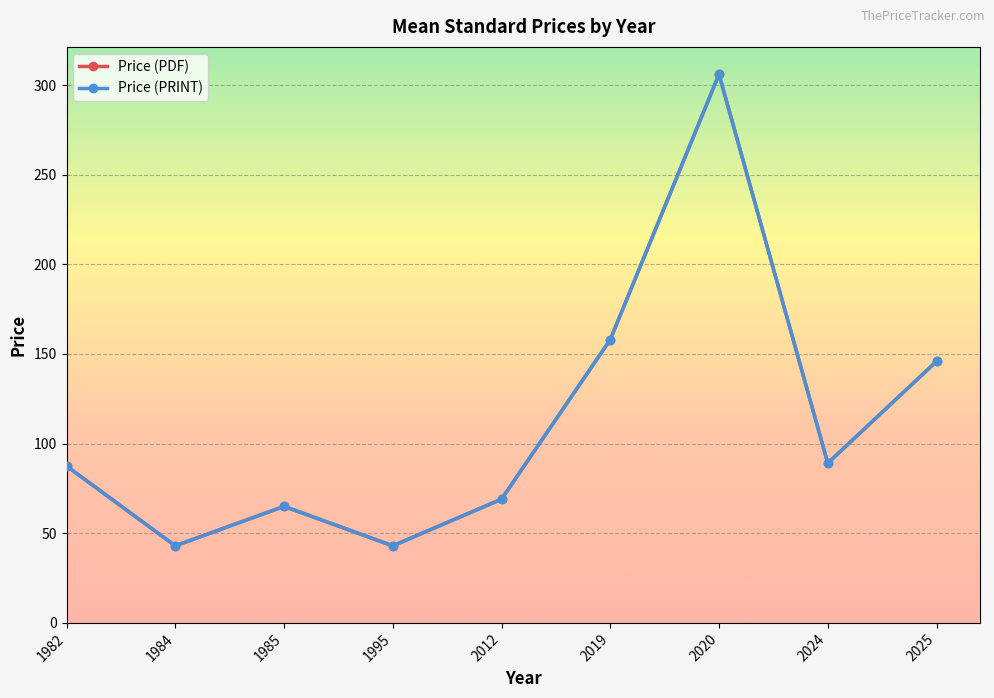

Does the chart have visible grid lines?

Yes